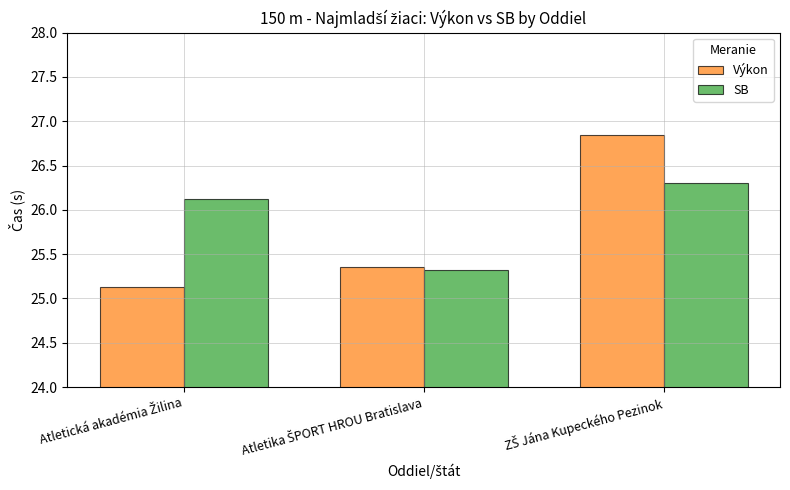

How many groups of bars are there?

3